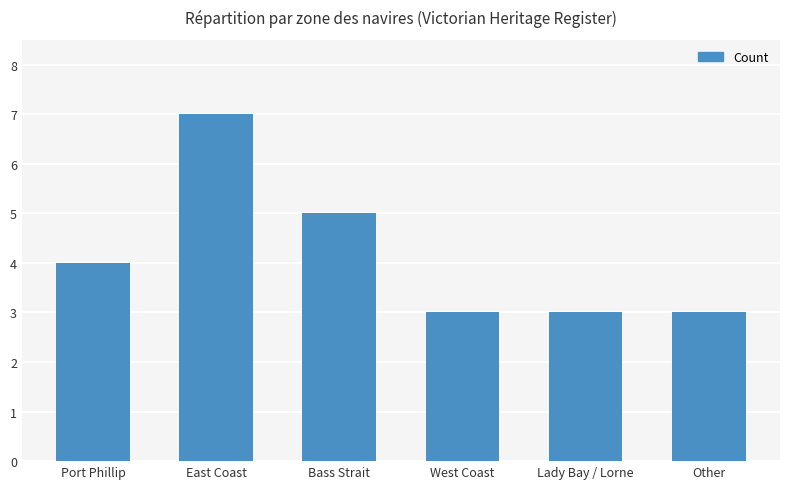

How many data points are less than 4?

3